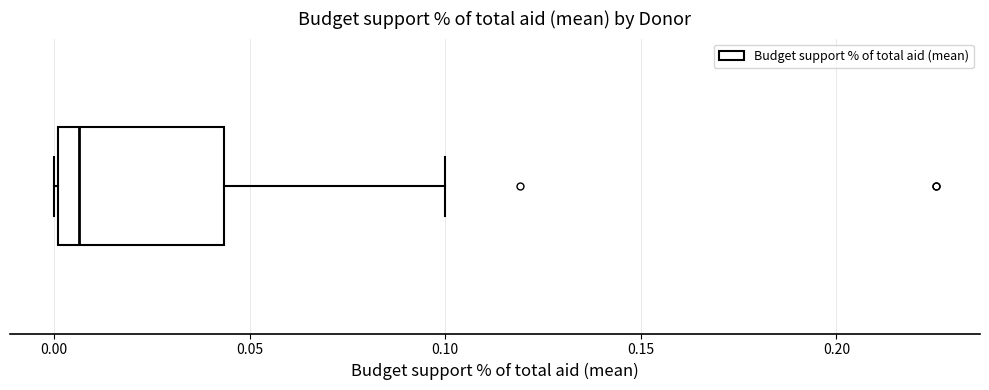

Read this box plot against the x-axis: the position of the median line, the range covered by the box, and the ends of both whiskers. The values are not printed on the chart, so give them approximately, as read against the axis.

median 0.005, box 0.000 to 0.045, whiskers 0.000 to 0.100